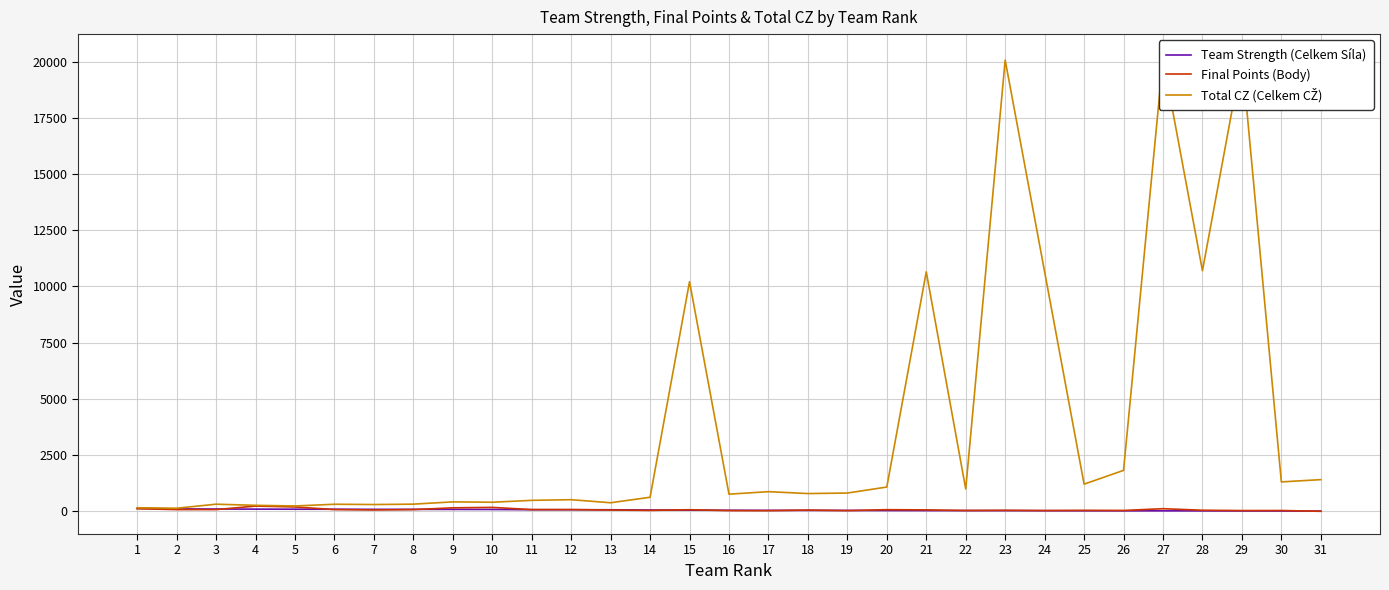

Where do Final Points (Body) and Team Strength (Celkem Síla) first cross each other?

3 and 4